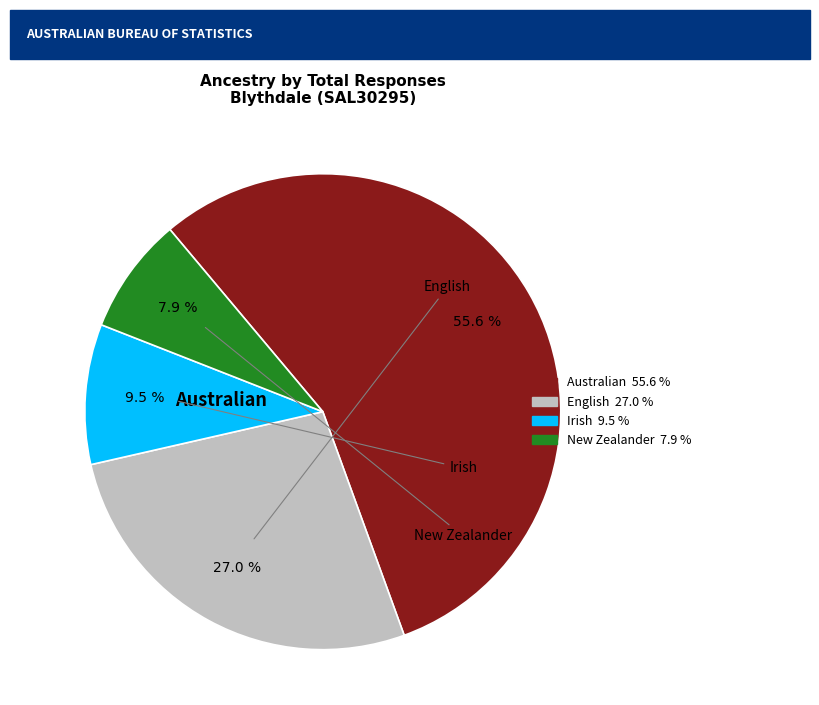

To the nearest percent, what percentage of the pie is Australian?

56%